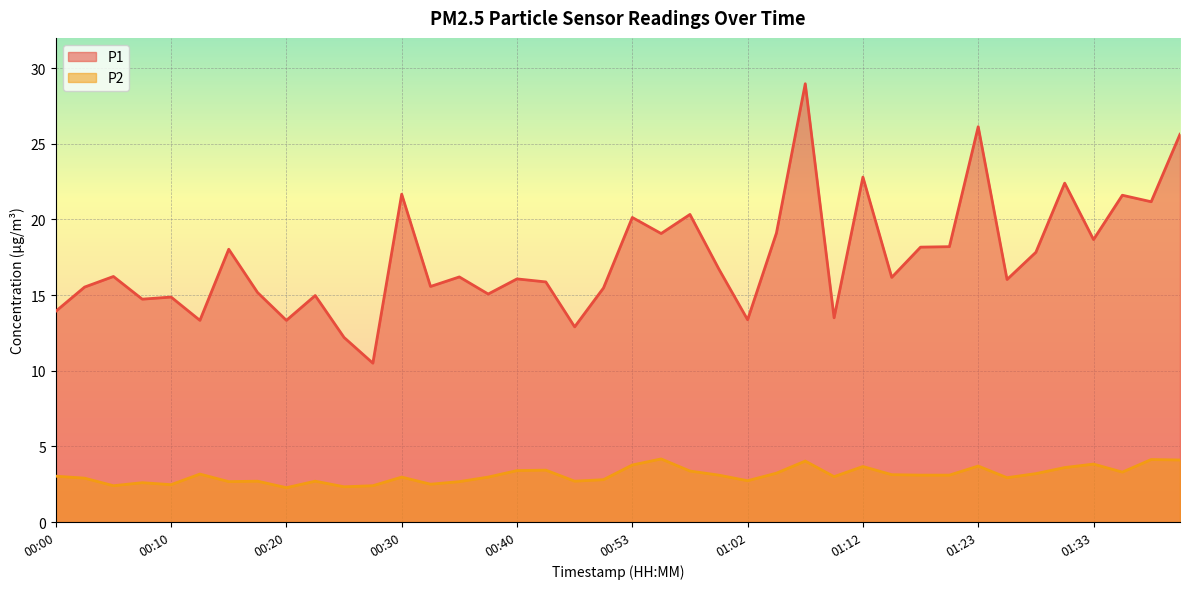

Which series has the widest spread of values?

P1